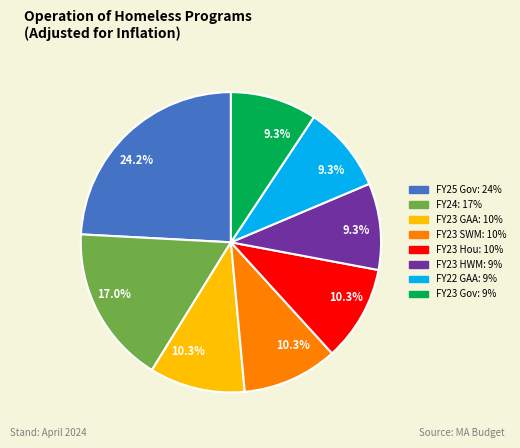

Does any single category account for the majority?

No